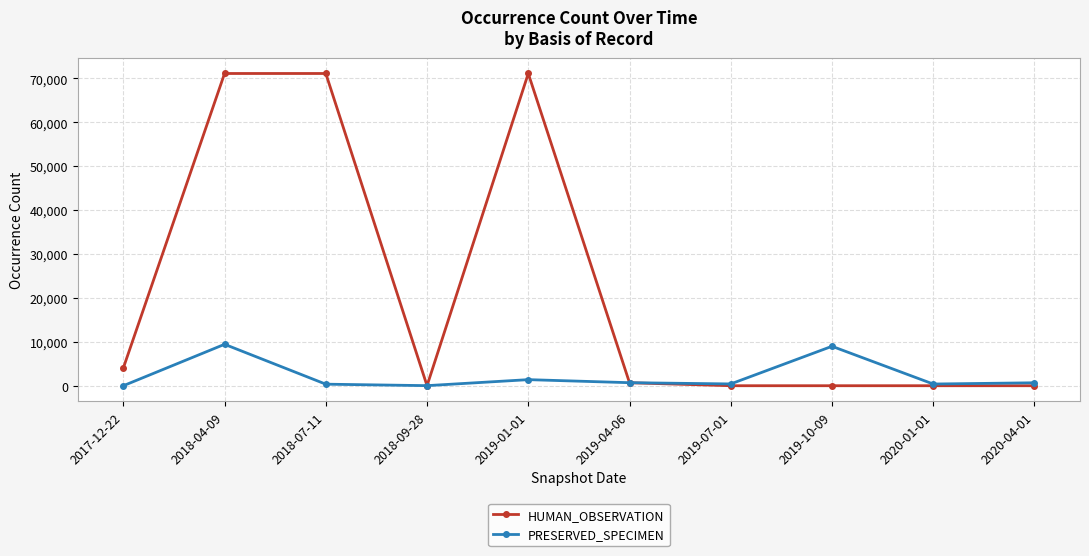

Does the chart have visible grid lines?

Yes